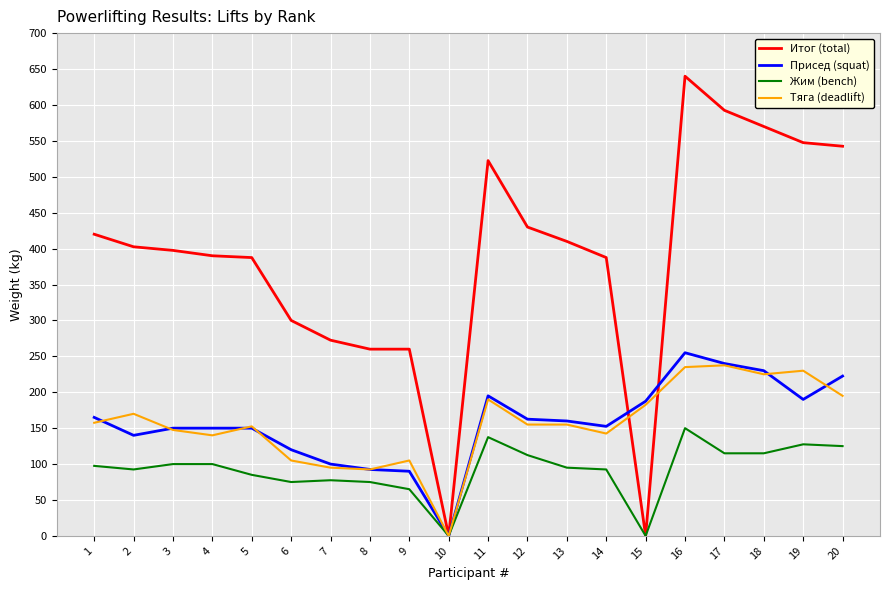

What is the difference between the maximum and minimum values in the Присед (squat) series?

255.0